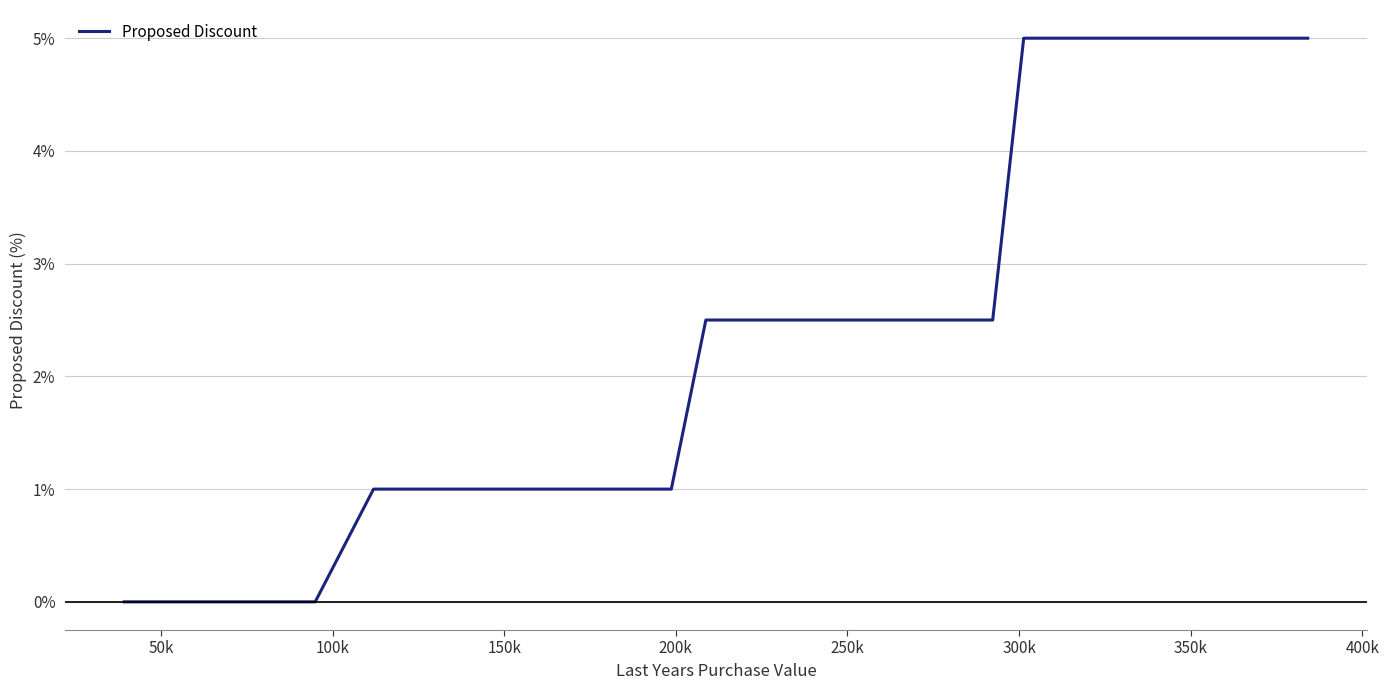

What is the maximum value shown in the chart?

5.0